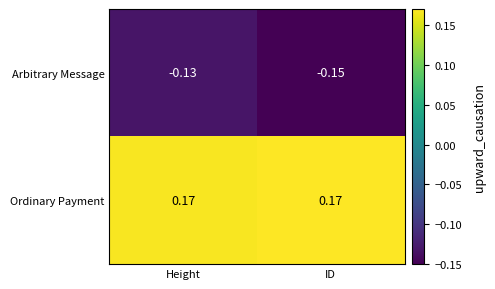

Which series has the largest total across all categories?

Ordinary Payment